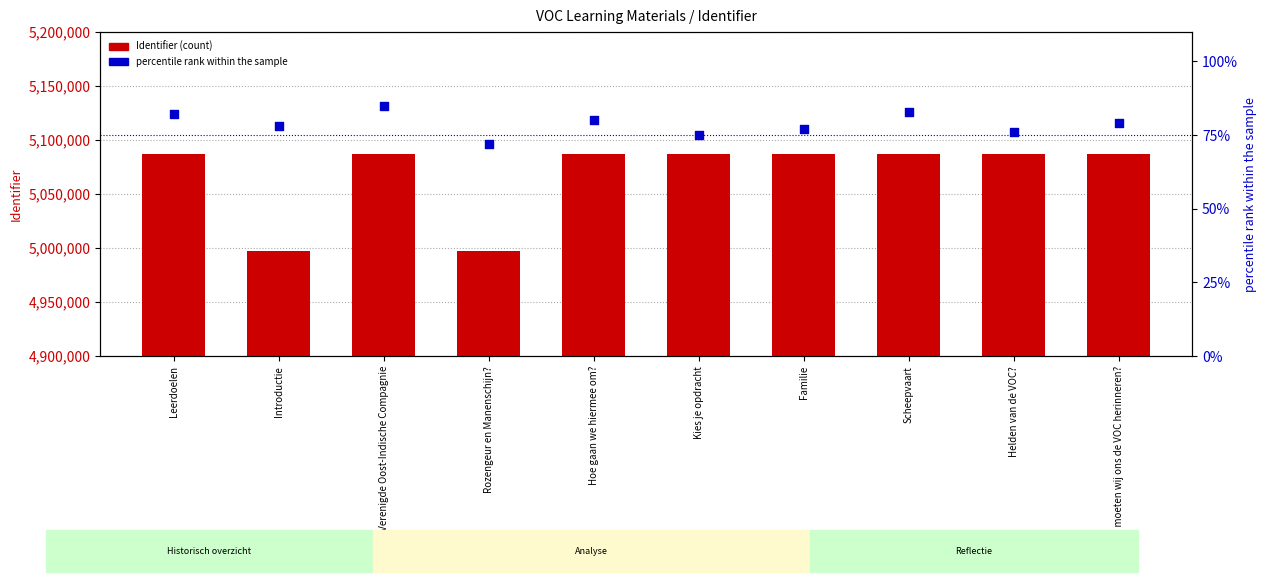

What are all the series names shown in the legend?

Identifier, percentile rank within the sample